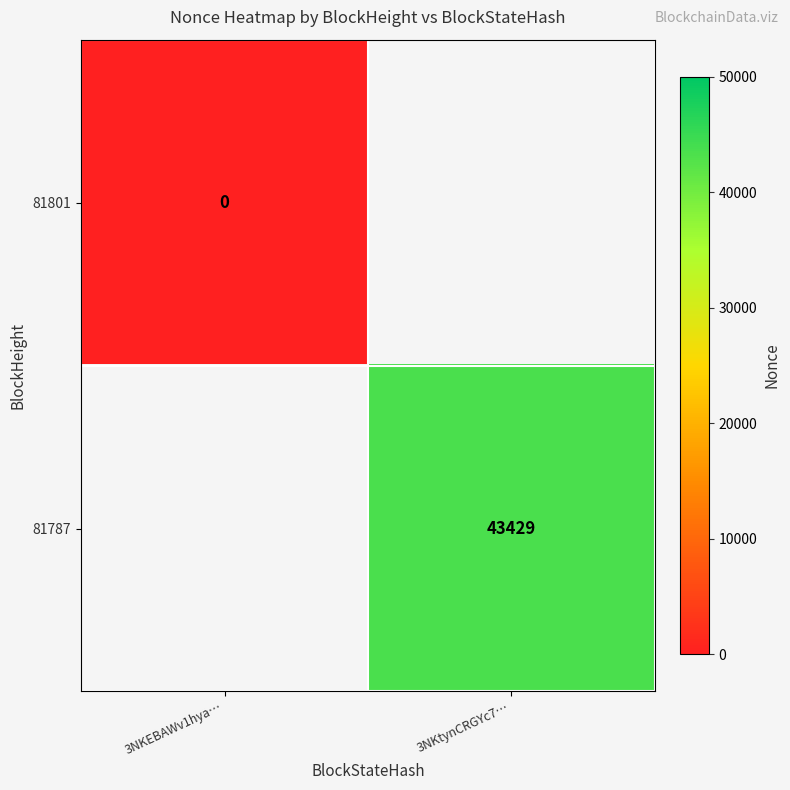

Count the number of data series in this chart.

2